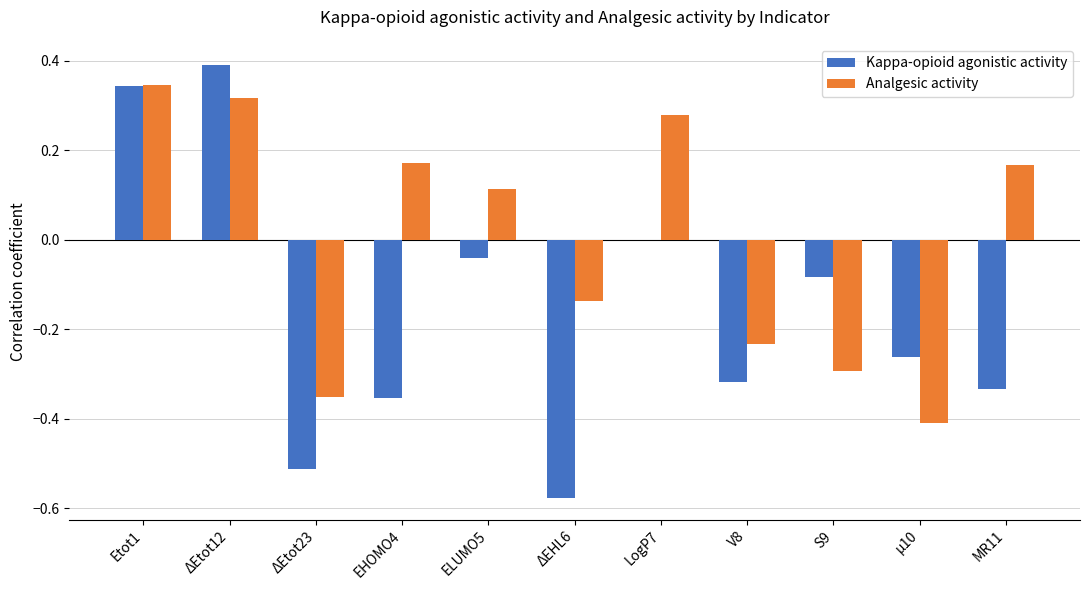

How many data points in Analgesic activity are above 0?

6